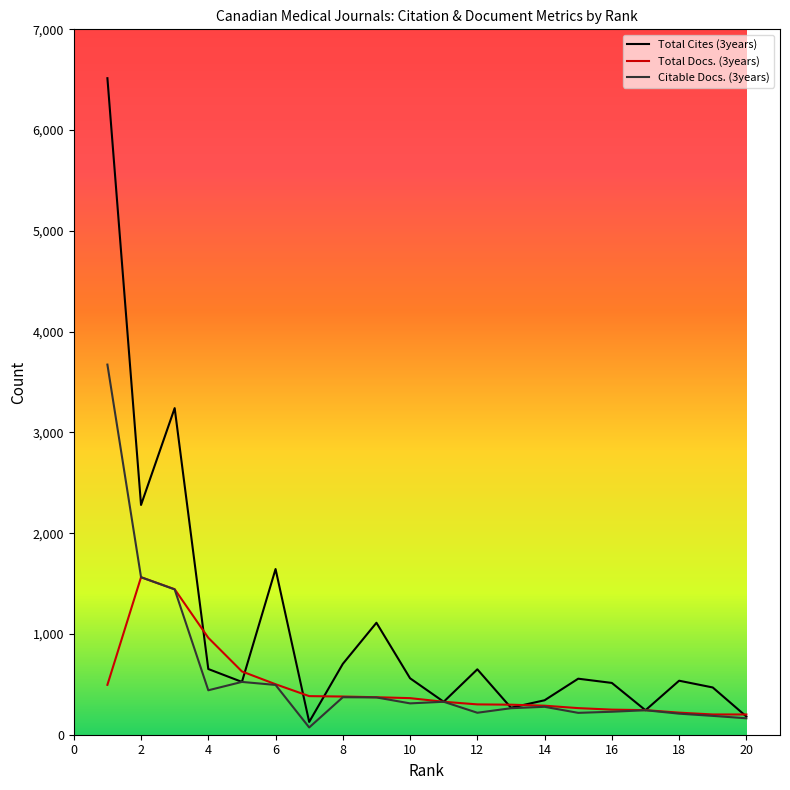

Which series has the largest range (max minus min)?

Total Cites (3years)